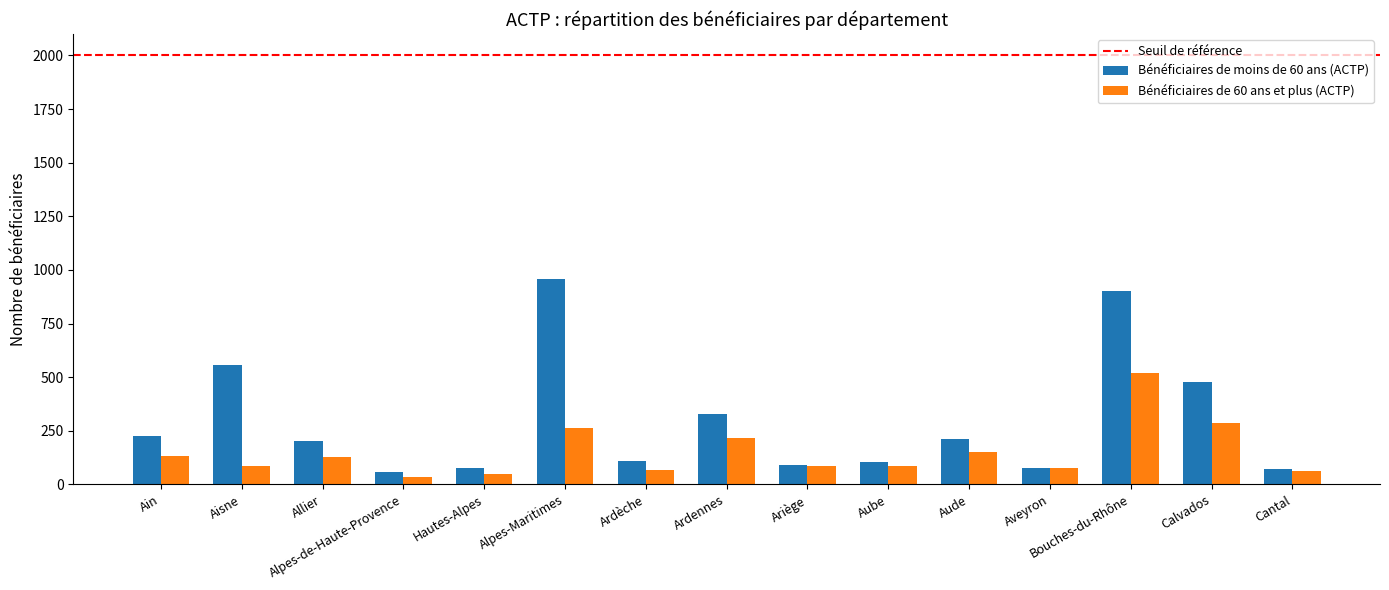

How many bars are there in total?

30